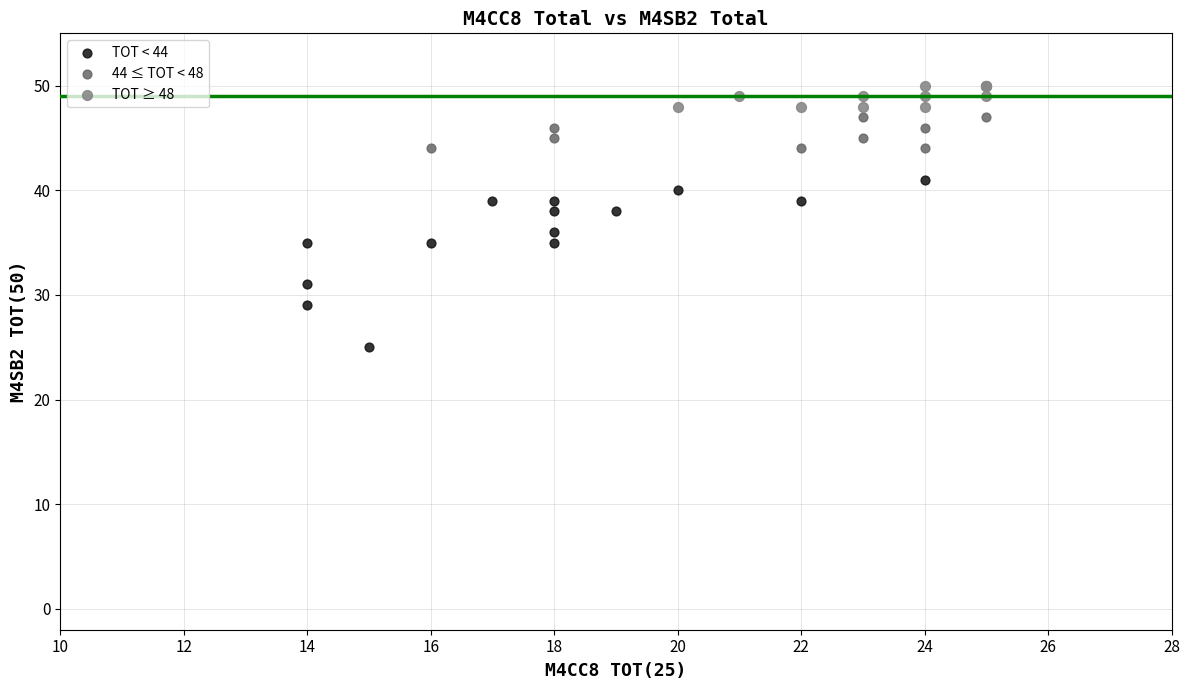

Which series contains the highest Y value?

TOT ≥ 48